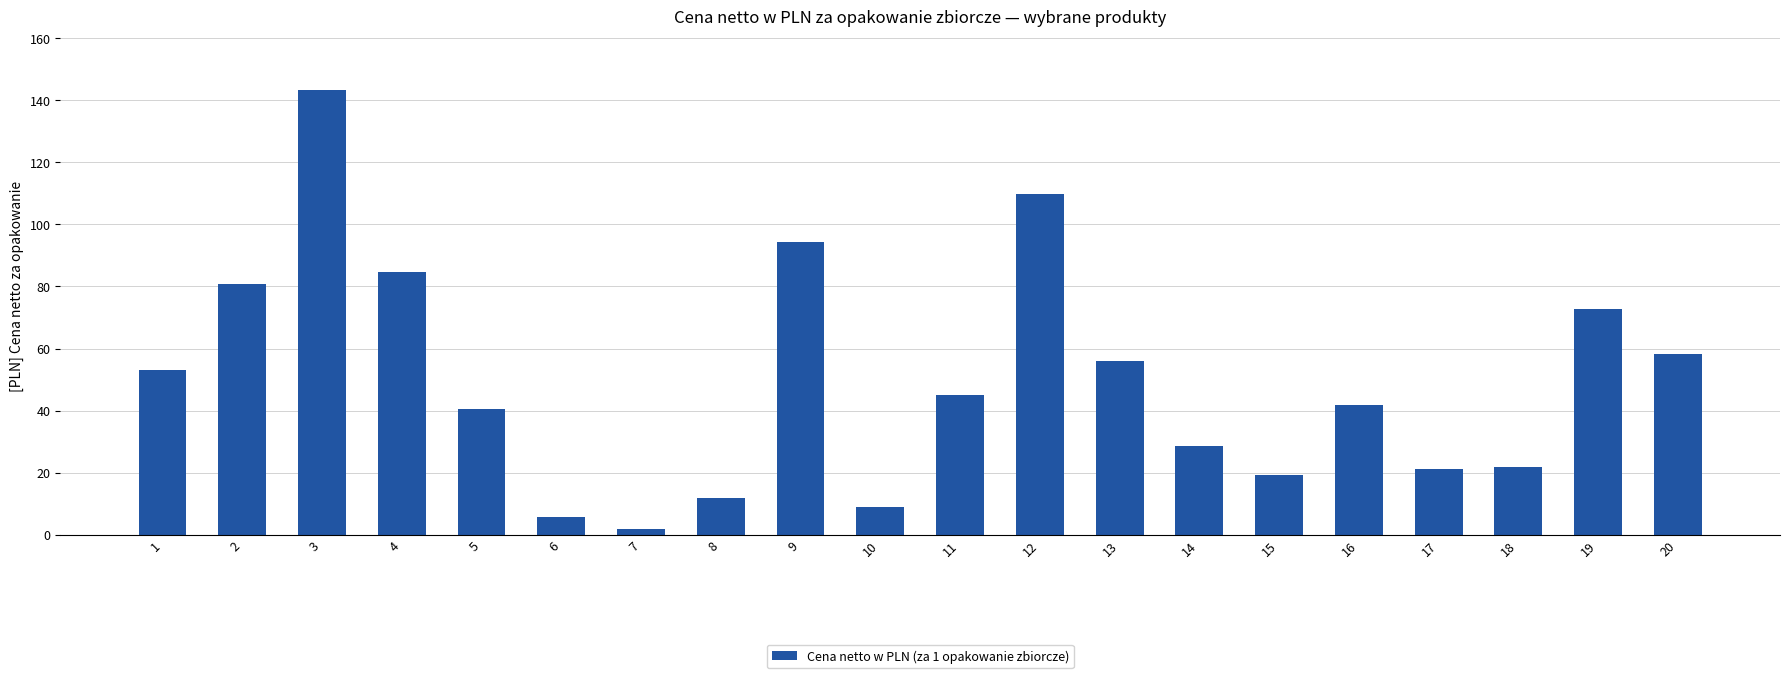

What is the difference between the maximum and minimum values?

141.7